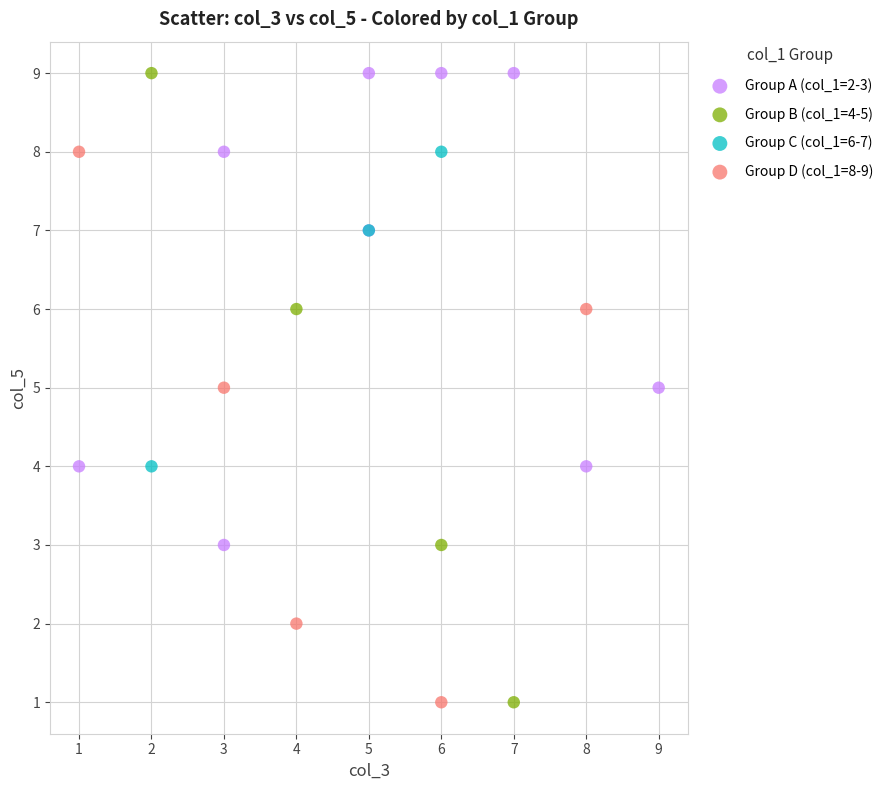

Which series has the widest spread of Y values?

Group B (col_1=4-5)